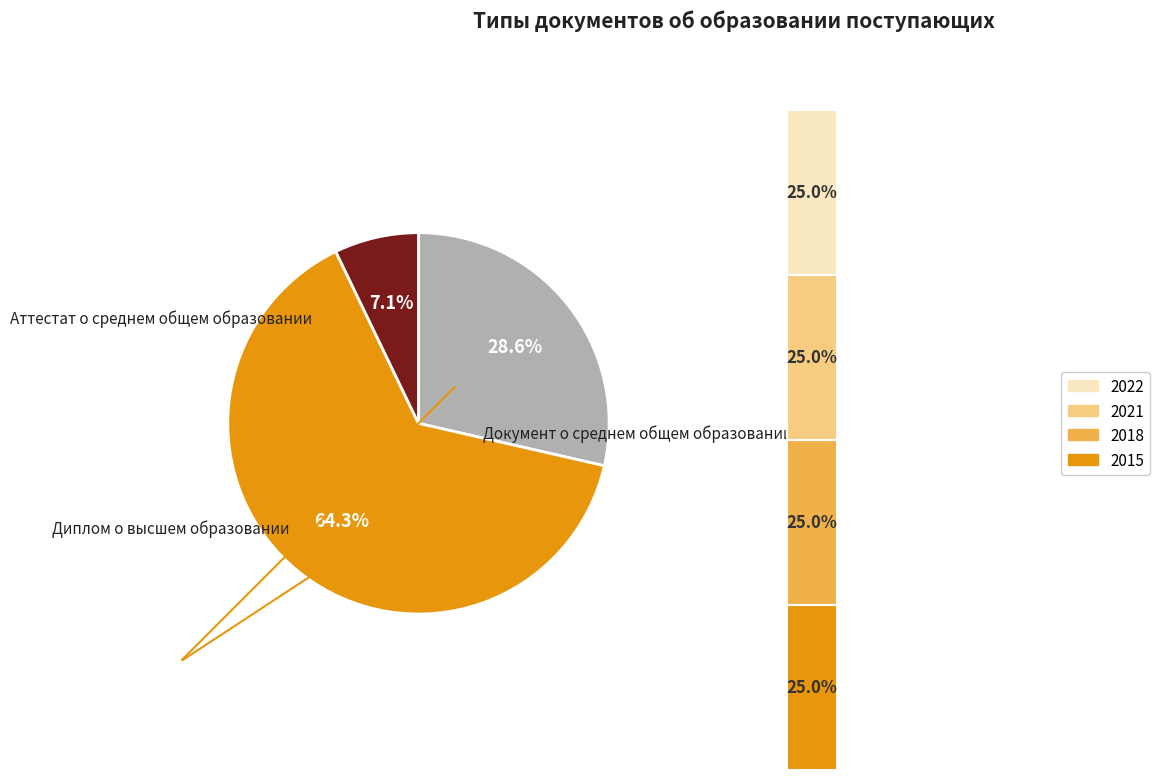

Does any single category account for the majority?

Yes